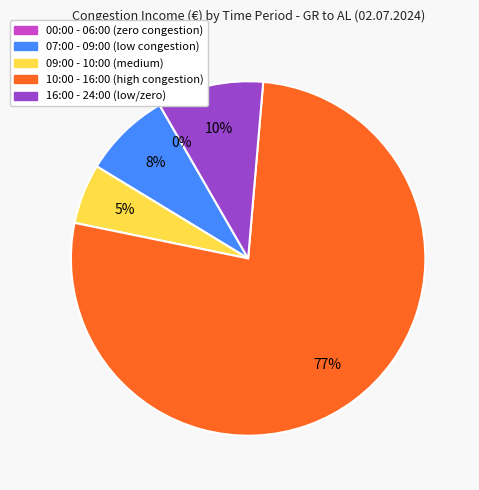

Is there a majority slice in this chart?

Yes